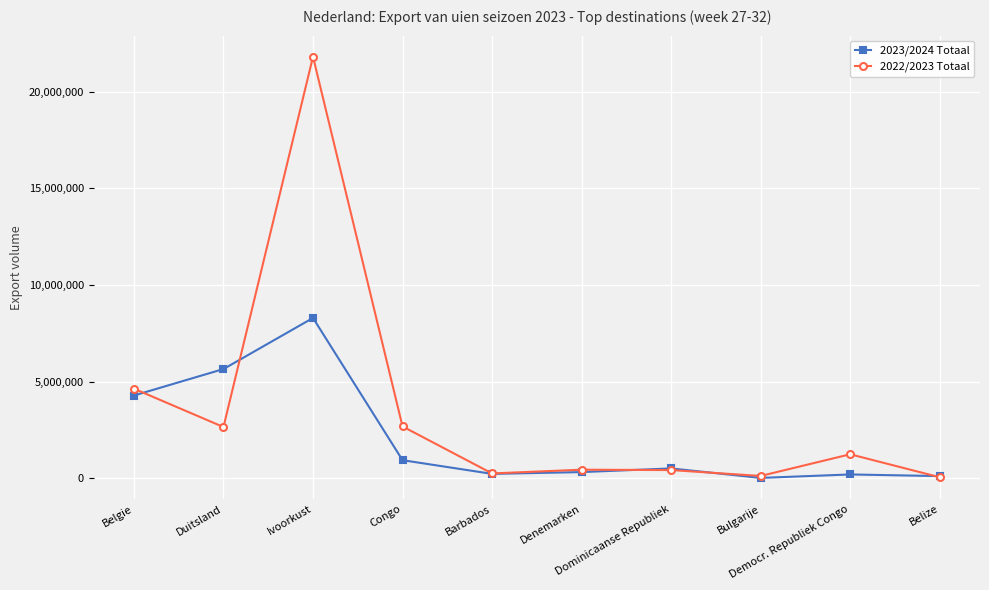

Which series has the largest total across all categories?

2022/2023 Totaal